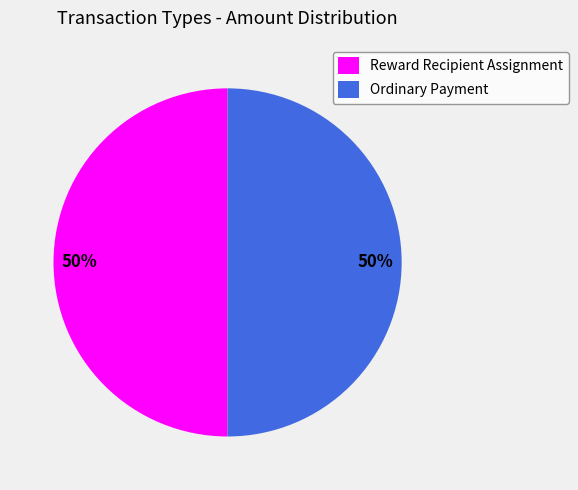

Count the number of slices in the pie.

2